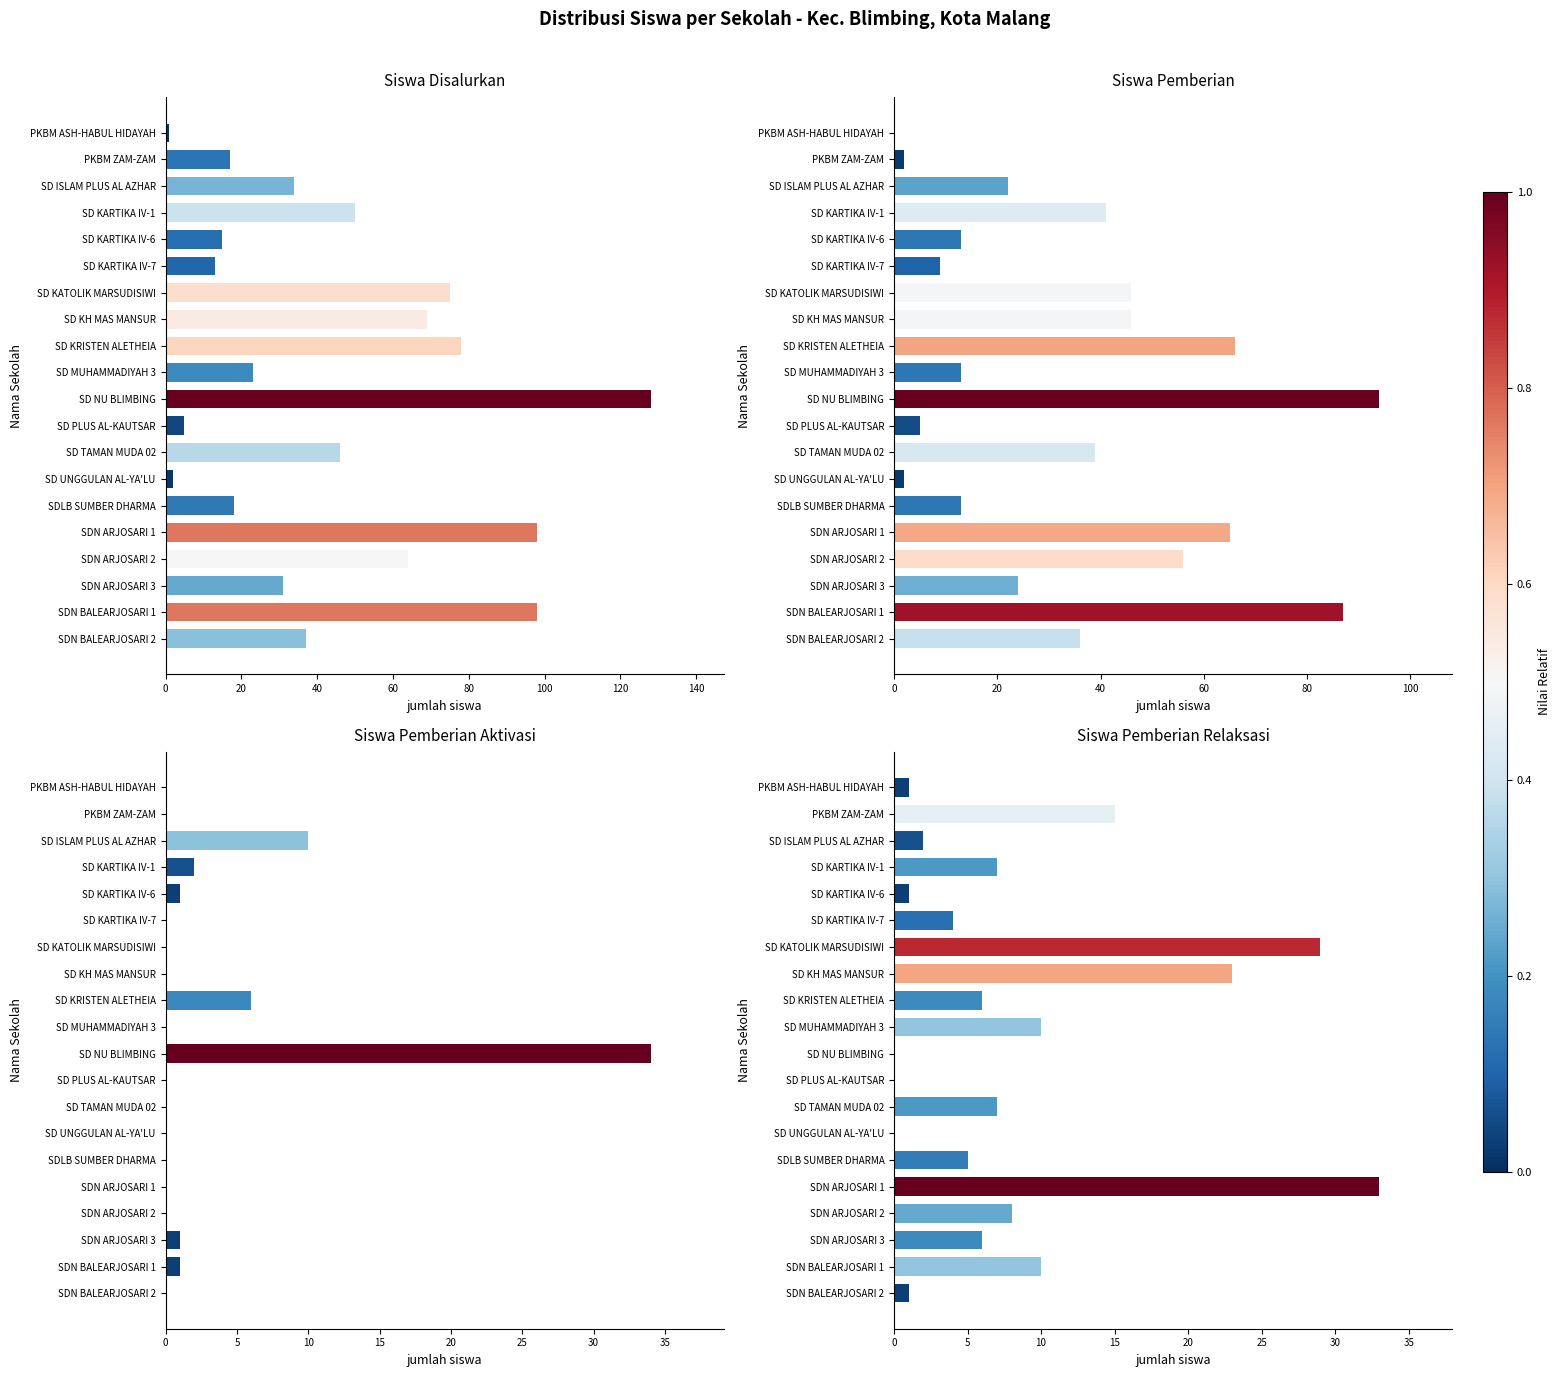

Is it true that Siswa Pemberian equals 6 at SD MUHAMMADIYAH 3?

False